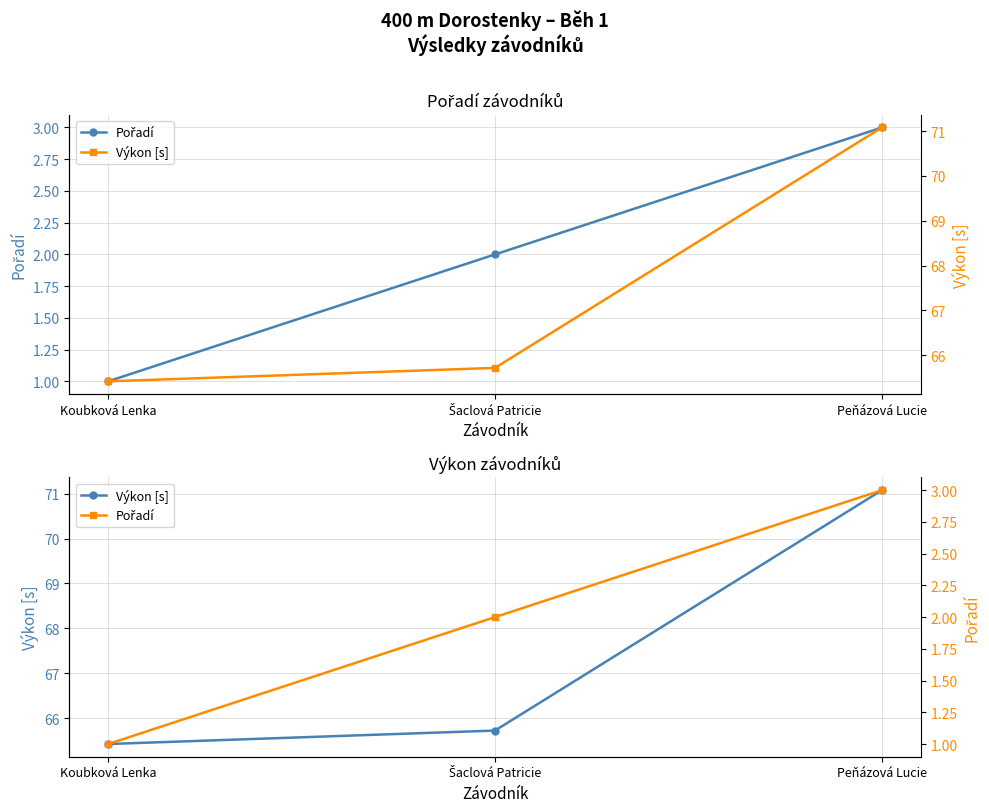

What is the minimum value for Pořadí?

1.0